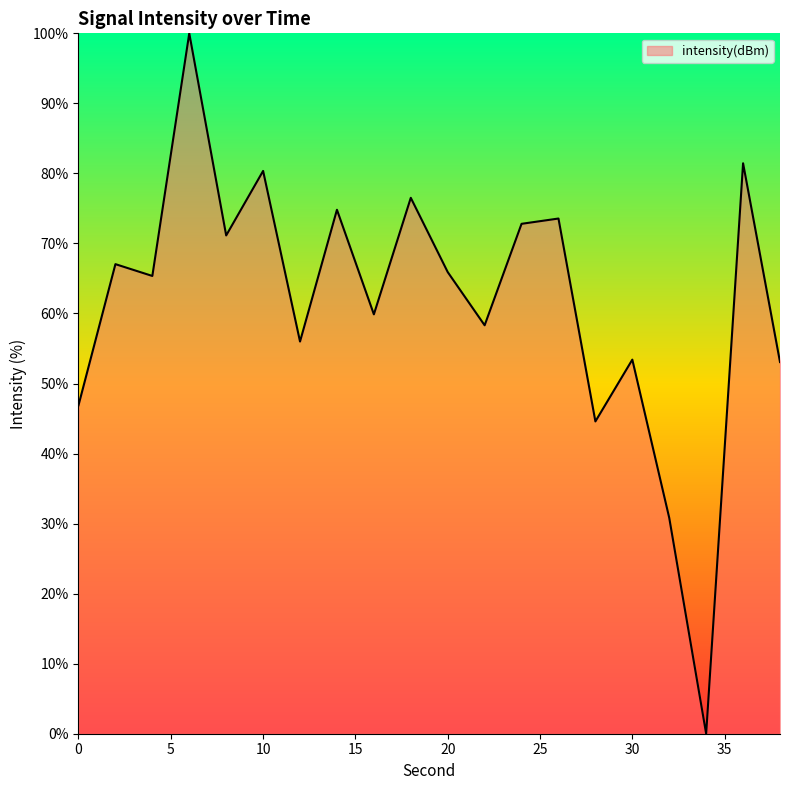

What is the difference between the maximum and minimum values?

100.0